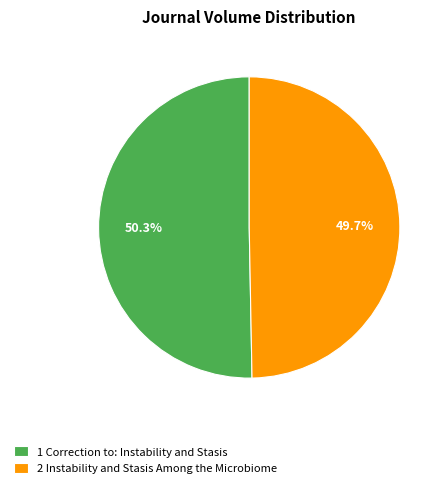

Which slice is the smallest?

2 Instability and Stasis Among the Microbiome